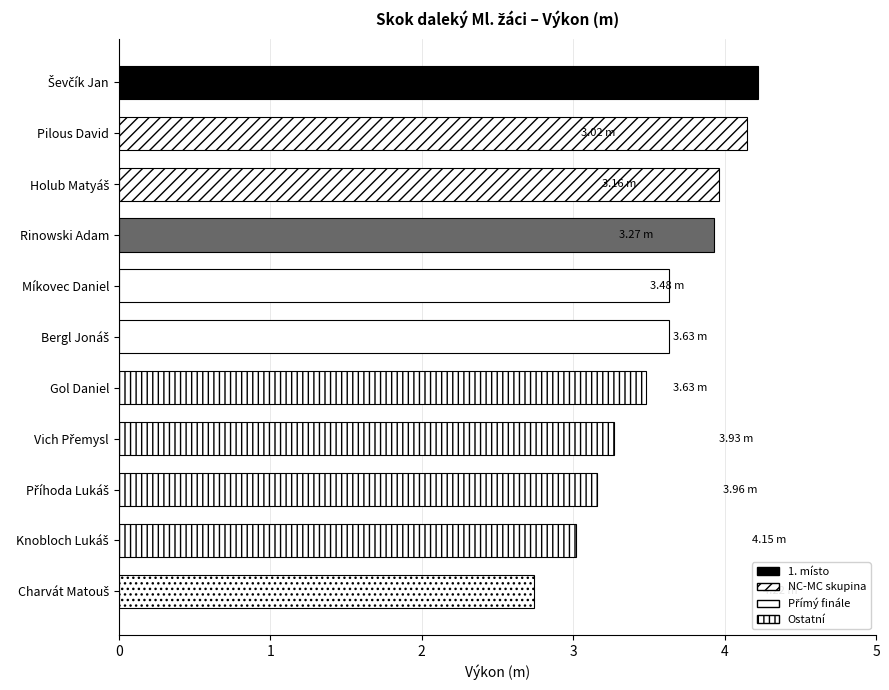

What is the average value?

3.6